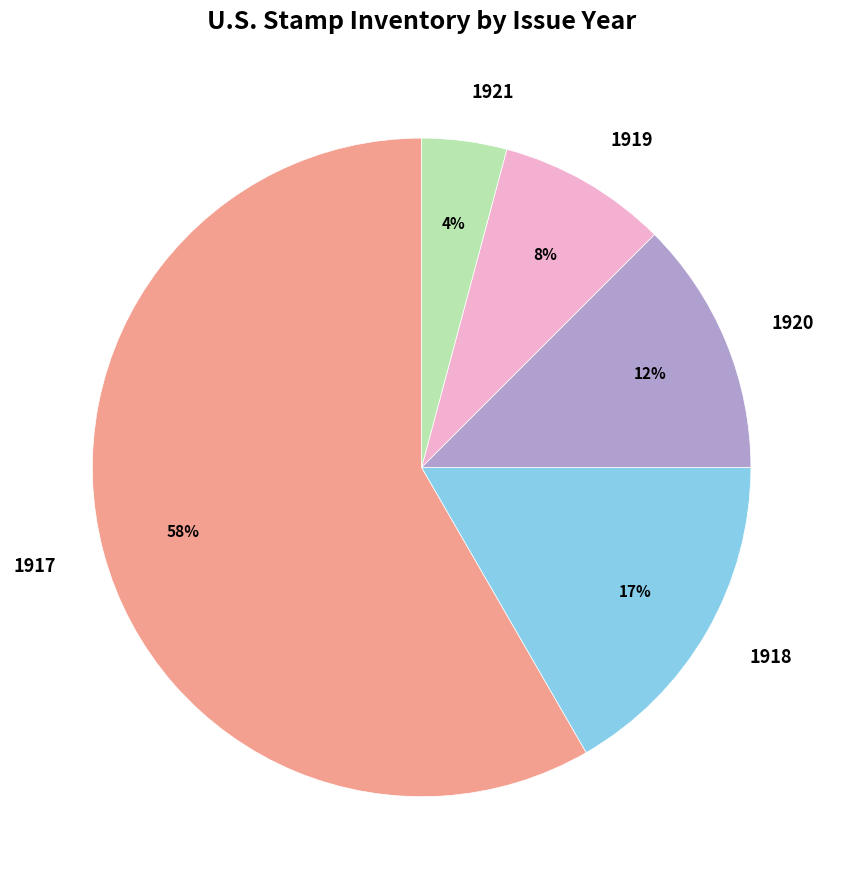

Between 1920 and 1921, which is larger?

1920